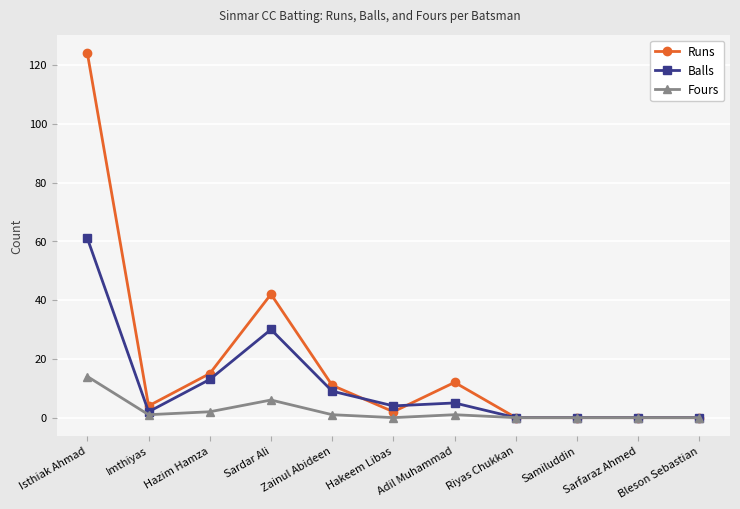

List the series in order of their overall mean, highest first.

Runs, Balls, Fours